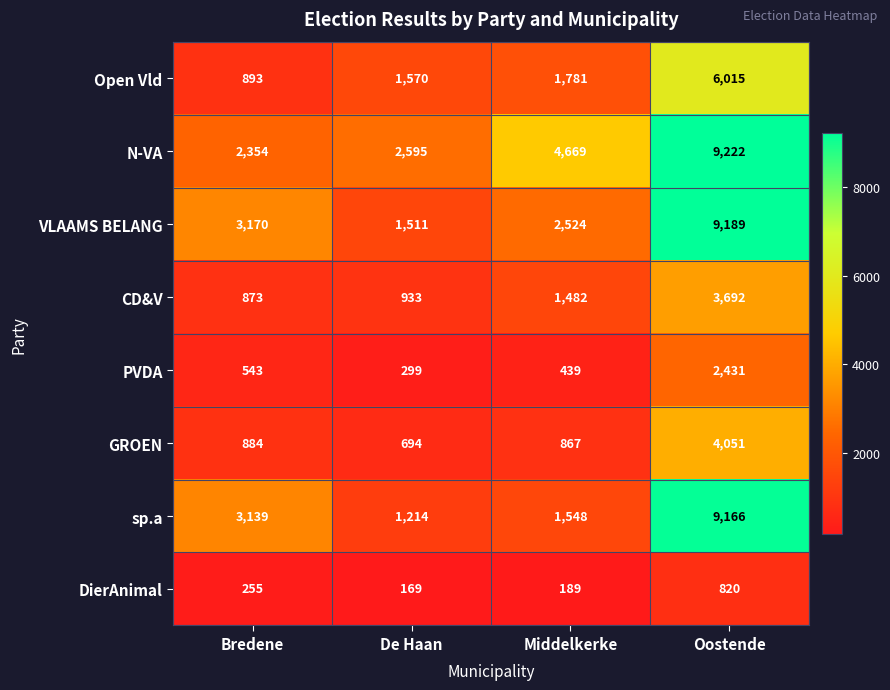

Which series has the largest range (max minus min)?

sp.a